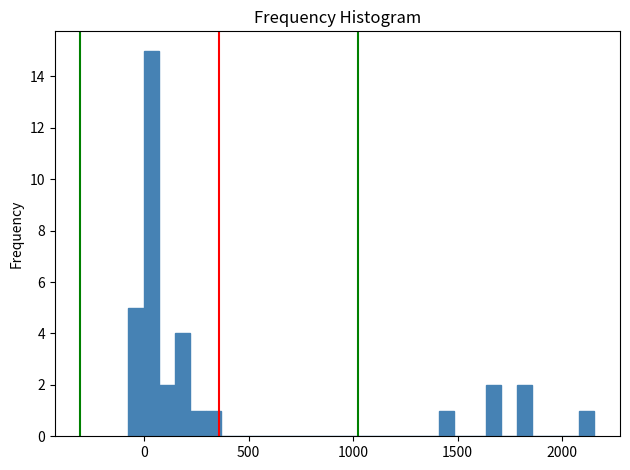

Read against the x-axis, roughly where is the centre of the tallest bar?

50